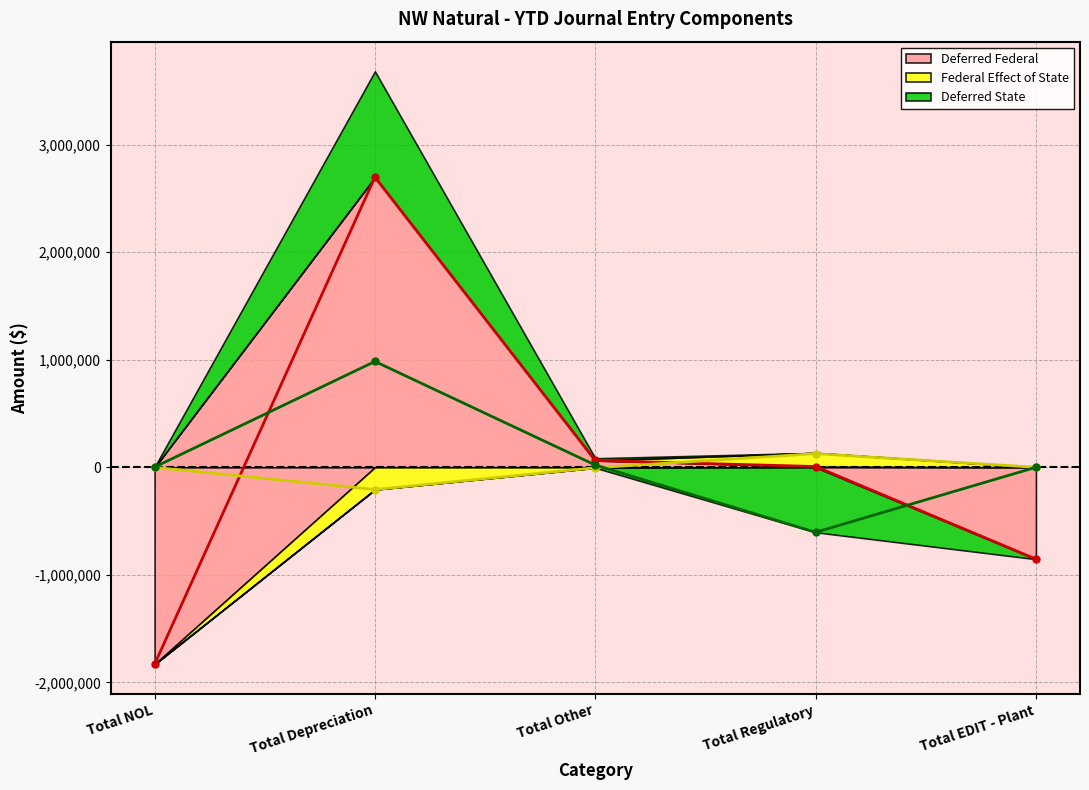

How many times do Deferred Federal (line) and Deferred State (line) cross each other?

2